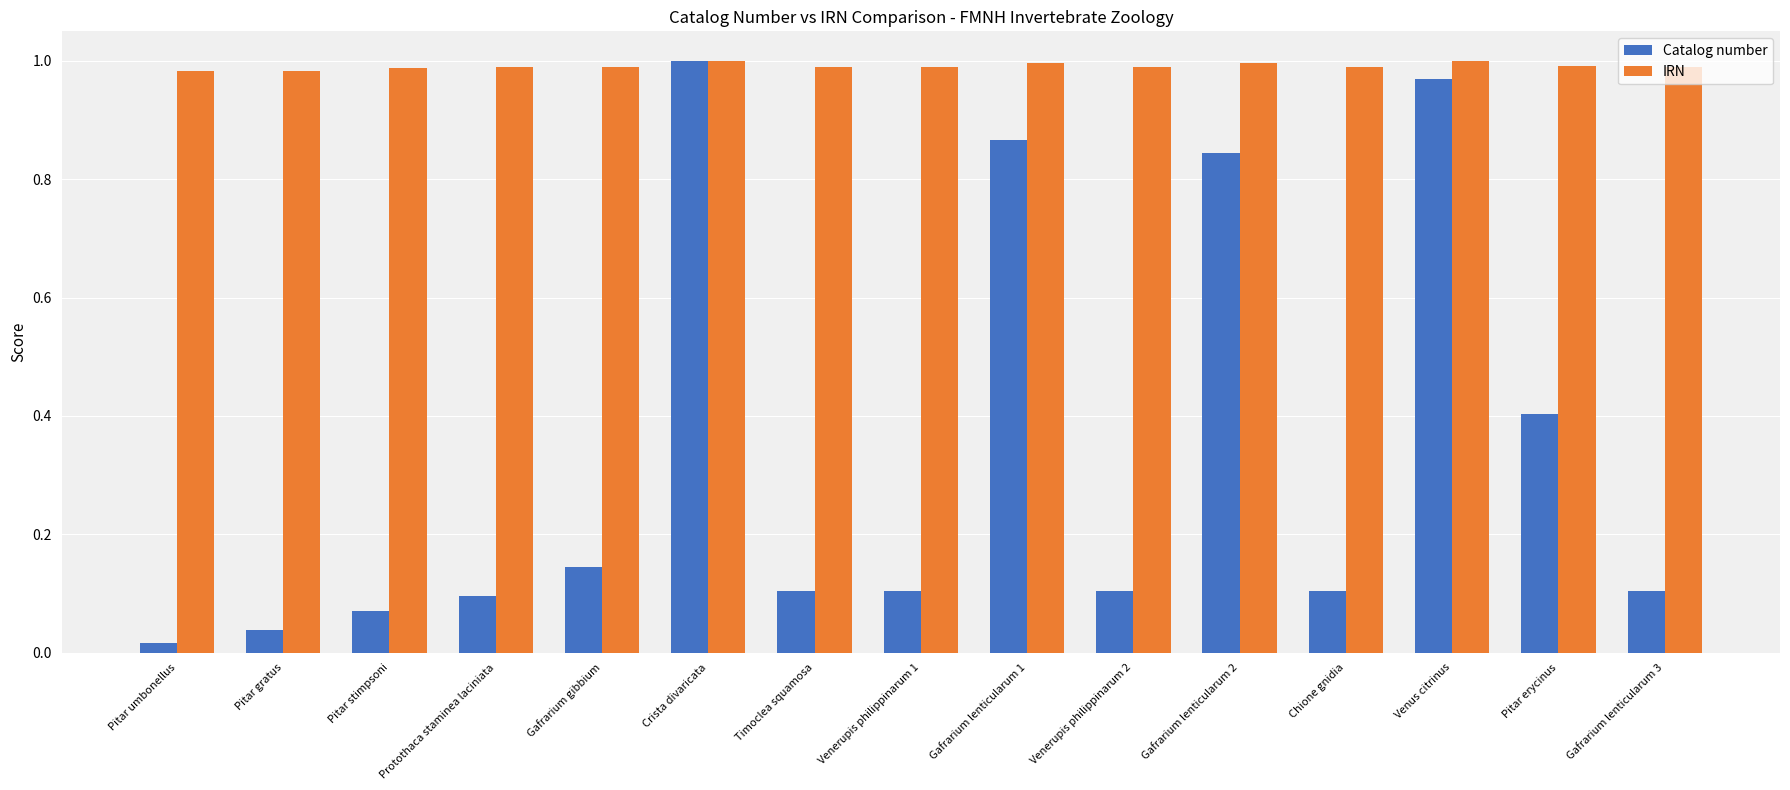

What are all the series names shown in the legend?

Catalog number, IRN